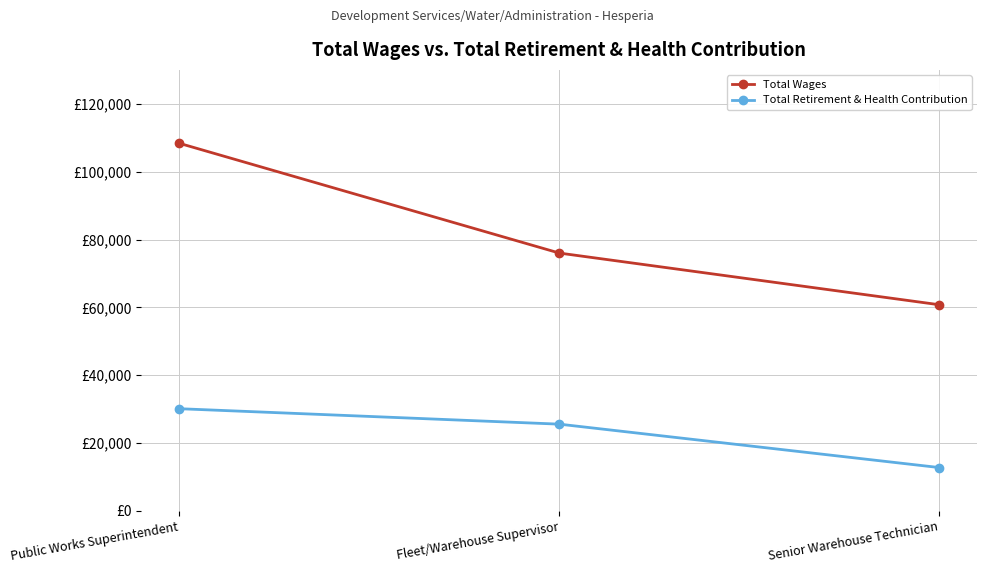

At Senior Warehouse Technician, list the series in order from smallest to largest.

Total Retirement & Health Contribution, Total Wages